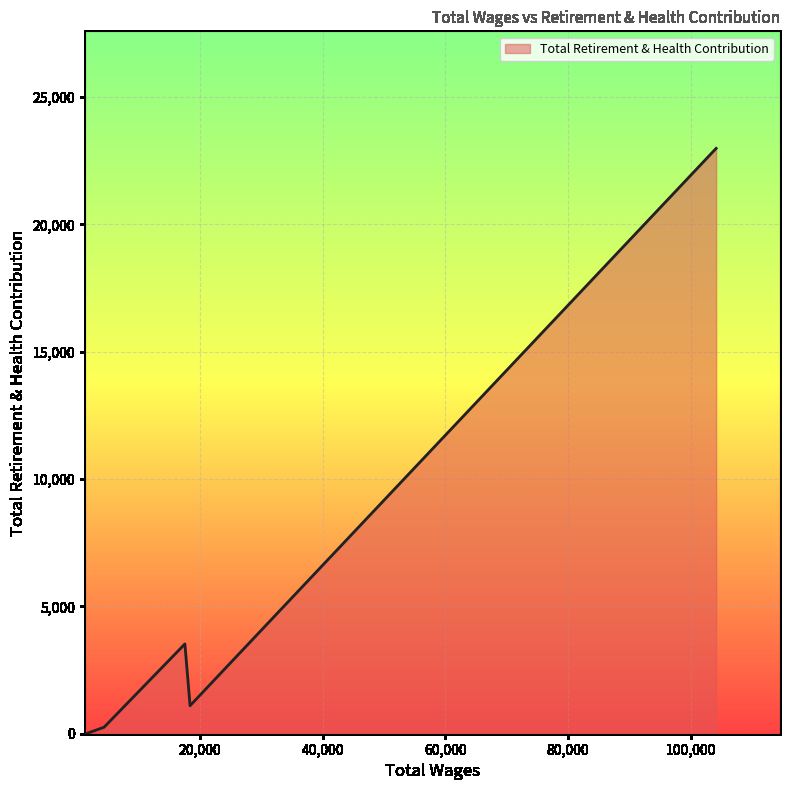

What is the difference between the maximum and minimum values?

22986